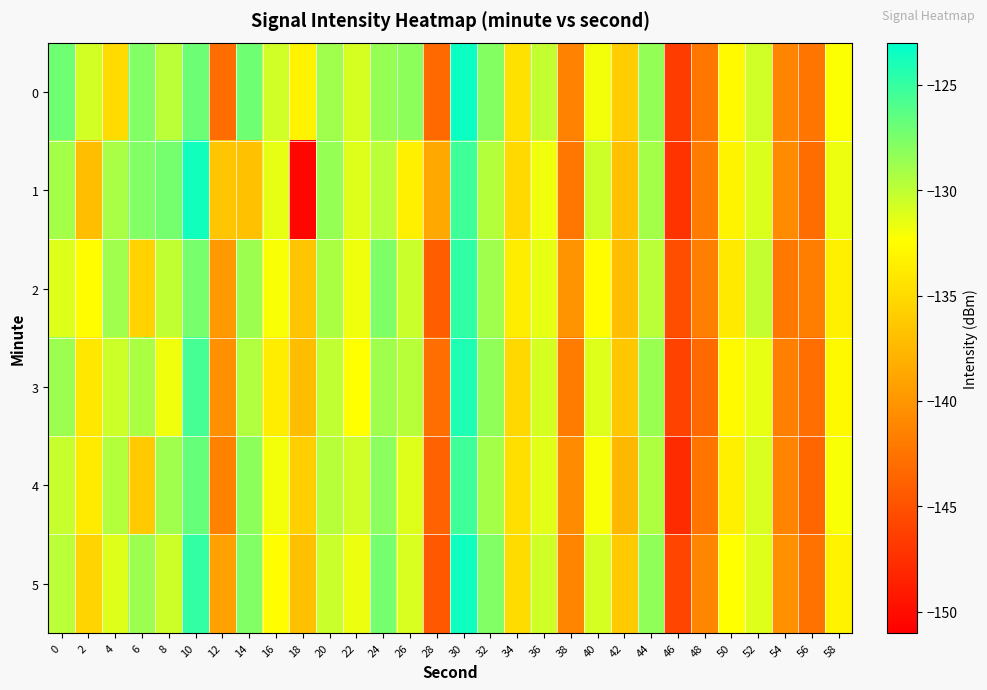

Reading left to right, extract all data points from this chart.

0: 0=-127.1	2=-130.8	4=-134.9	6=-127.7	8=-129.8	10=-127.0	12=-143.0	14=-127.1	16=-130.6	18=-133.3	20=-128.9	22=-130.8	24=-128.5	26=-128.1	28=-143.3	30=-123.5	32=-127.9	34=-134.5	36=-130.2	38=-141.5	40=-131.9	42=-136.0	44=-128.4	46=-146.6	48=-142.3	50=-132.6	52=-130.6	54=-141.4	56=-142.4	58=-132.2
1: 0=-129.0	2=-137.1	4=-129.2	6=-127.7	8=-127.4	10=-123.7	12=-136.5	14=-136.9	16=-131.5	18=-150.5	20=-128.5	22=-131.2	24=-129.8	26=-133.4	28=-138.7	30=-125.3	32=-129.6	34=-135.1	36=-131.8	38=-142.3	40=-130.5	42=-136.8	44=-129.1	46=-147.2	48=-141.9	50=-133.1	52=-131.0	54=-140.8	56=-143.1	58=-131.7
2: 0=-131.2	2=-132.5	4=-128.9	6=-135.6	8=-130.1	10=-127.4	12=-139.8	14=-128.7	16=-132.1	18=-136.5	20=-129.3	22=-131.8	24=-127.6	26=-130.4	28=-144.2	30=-124.8	32=-128.9	34=-133.7	36=-131.5	38=-140.2	40=-132.6	42=-137.1	44=-129.8	46=-145.3	48=-141.7	50=-133.9	52=-130.2	54=-142.1	56=-141.8	58=-133.4
3: 0=-128.7	2=-134.1	4=-130.5	6=-129.3	8=-131.8	10=-125.6	12=-140.3	14=-129.5	16=-133.7	18=-137.2	20=-130.1	22=-132.4	24=-128.9	26=-129.7	28=-142.8	30=-124.1	32=-128.3	34=-135.2	36=-130.8	38=-141.9	40=-131.2	42=-136.4	44=-128.6	46=-146.1	48=-143.2	50=-132.7	52=-131.5	54=-141.6	56=-142.9	58=-132.8
4: 0=-130.3	2=-133.8	4=-129.6	6=-136.2	8=-128.9	10=-126.8	12=-141.5	14=-128.2	16=-131.9	18=-135.8	20=-129.7	22=-130.6	24=-128.1	26=-131.2	28=-143.7	30=-125.4	32=-129.1	34=-134.6	36=-131.3	38=-140.8	40=-132.1	42=-137.5	44=-129.4	46=-147.8	48=-142.4	50=-133.5	52=-130.9	54=-141.2	56=-143.5	58=-132.1
5: 0=-129.8	2=-135.4	4=-131.2	6=-128.7	8=-130.5	10=-124.9	12=-139.1	14=-127.8	16=-132.5	18=-136.9	20=-130.4	22=-131.7	24=-127.3	26=-130.9	28=-144.5	30=-123.6	32=-127.8	34=-134.9	36=-130.6	38=-141.3	40=-130.8	42=-136.2	44=-128.3	46=-145.9	48=-141.1	50=-132.3	52=-131.2	54=-140.5	56=-142.6	58=-133.2